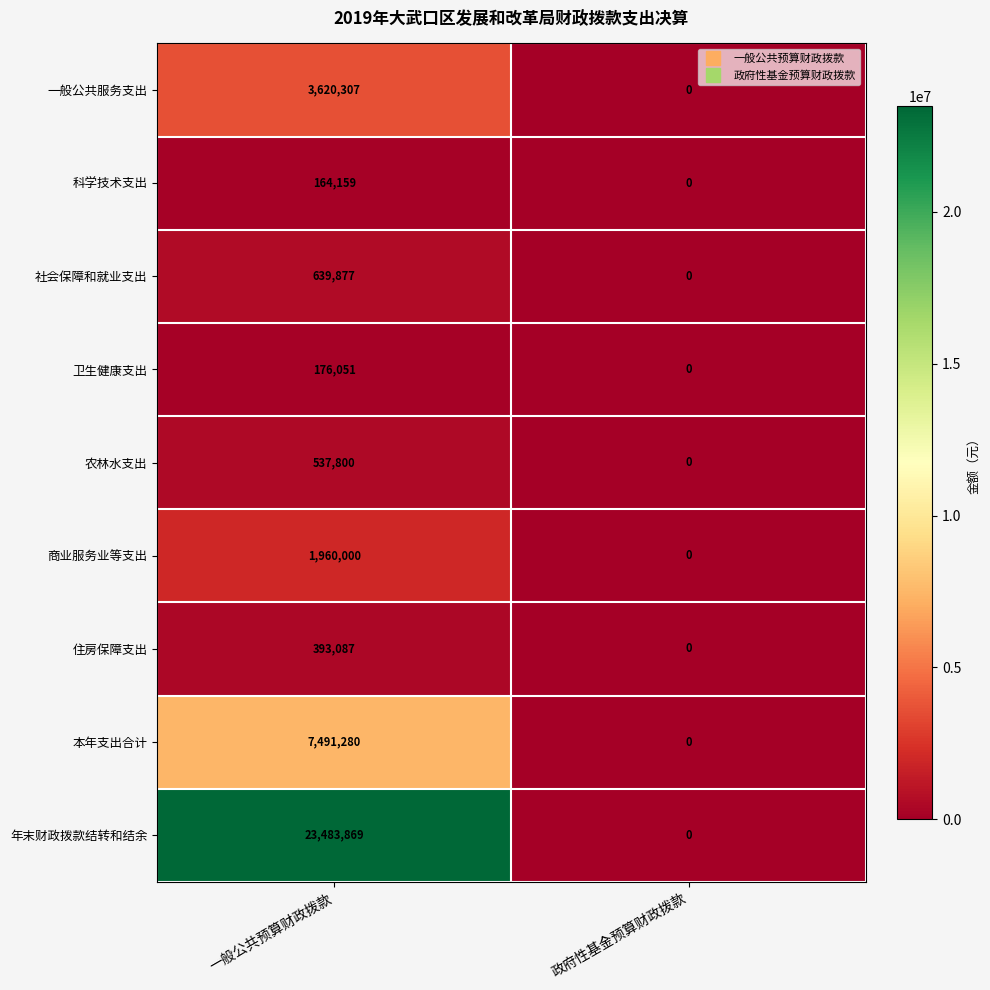

Which series changed the most between 一般公共预算财政拨款 and 政府性基金预算财政拨款?

年末财政拨款结转和结余